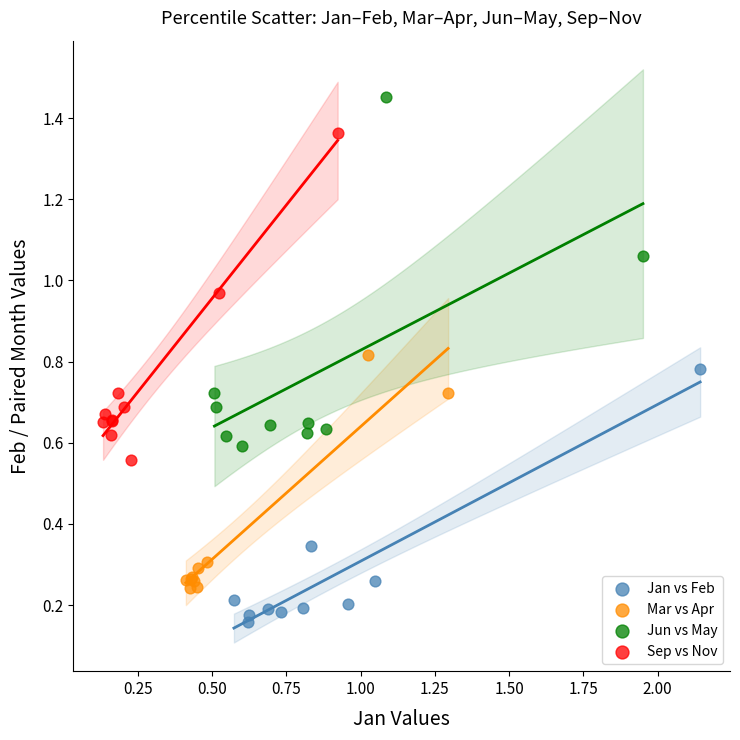

Which series reaches the maximum Y coordinate?

Jun vs May